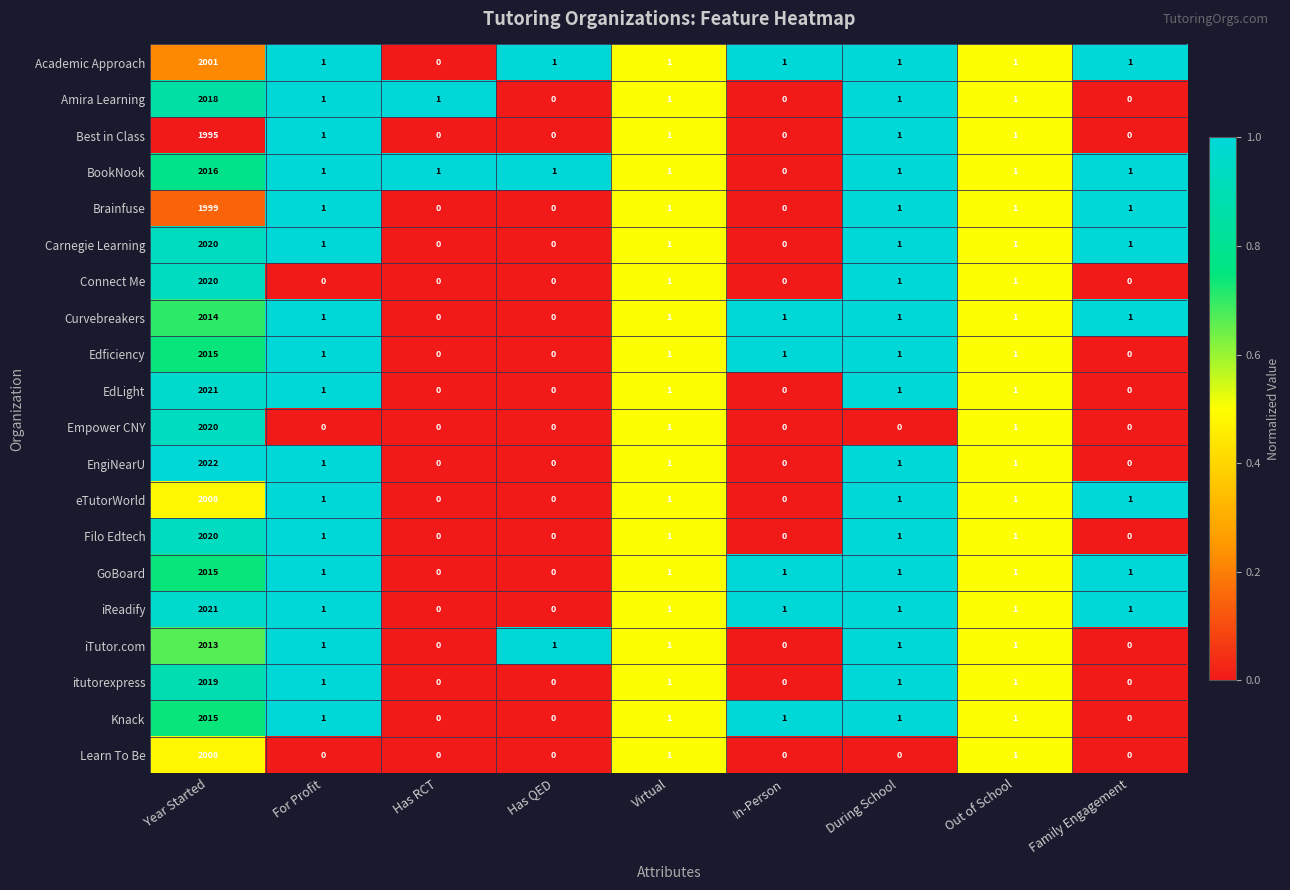

Which series has the widest spread of values?

EngiNearU